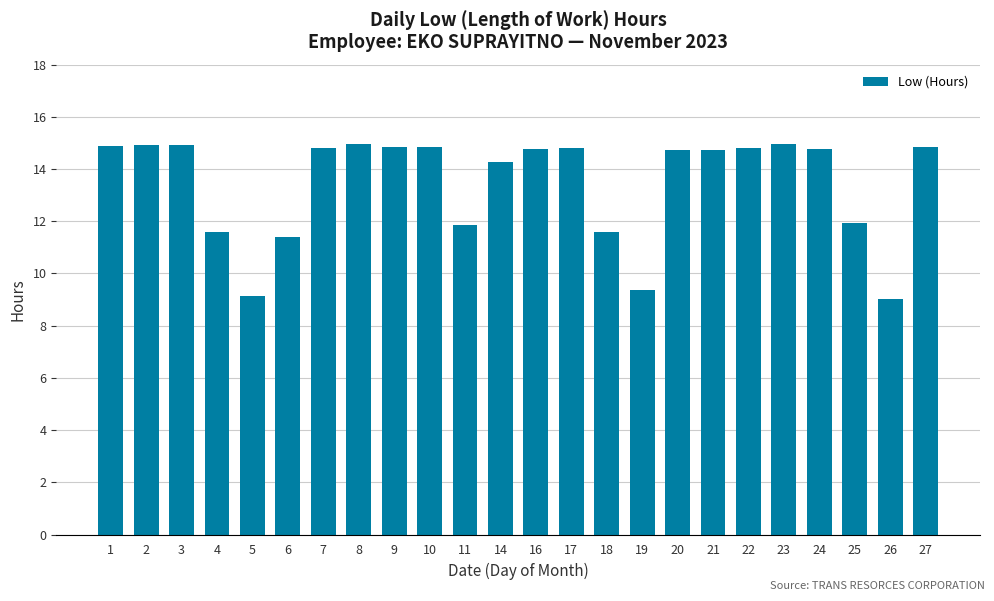

What is the smallest value displayed?

9.0